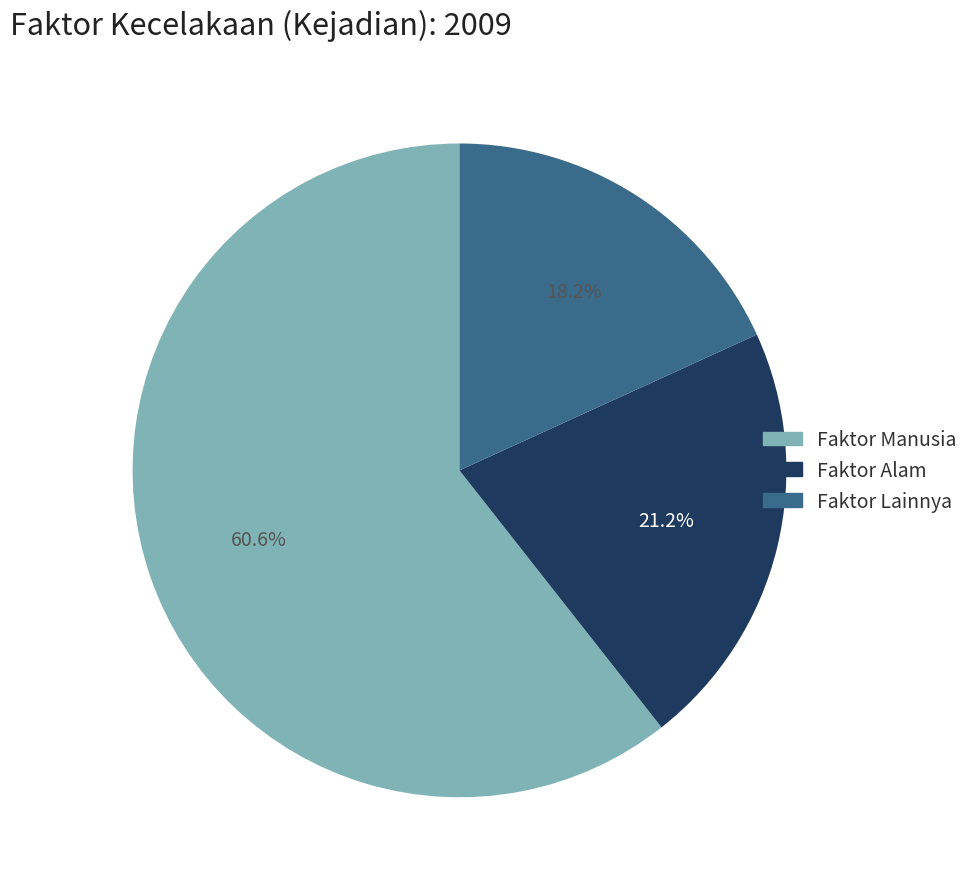

Is there a majority slice in this chart?

Yes